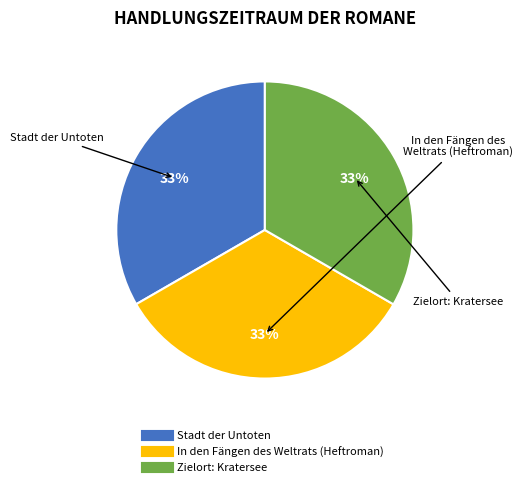

Is it true that In den Fängen des Weltrats (Heftroman) is 46% of the pie?

False